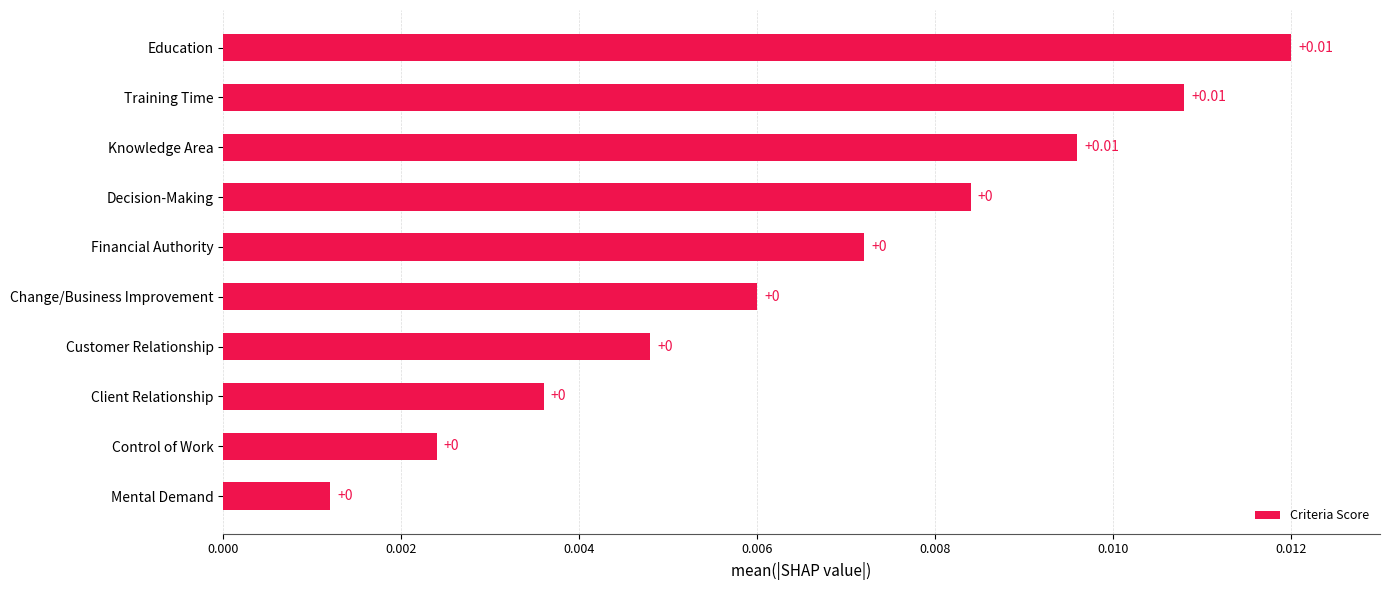

Which has a higher value, Customer Relationship or Training Time?

Training Time